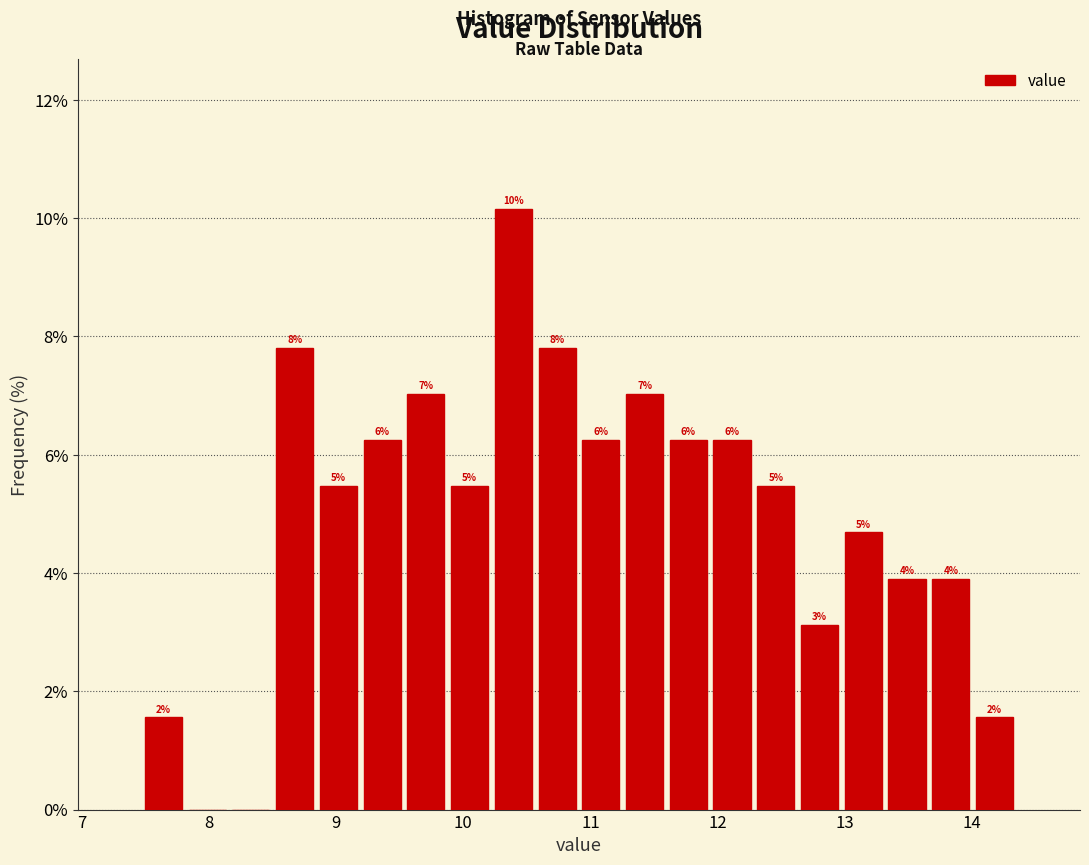

Read against the x-axis, roughly where is the centre of the tallest bar?

10.4